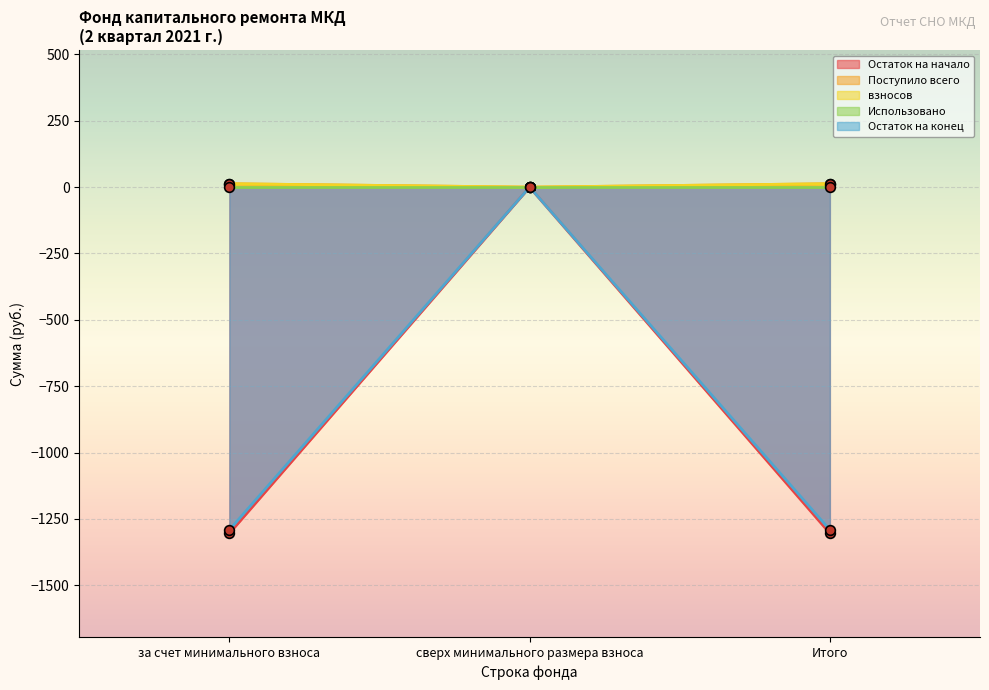

At which label is Остаток на конец closest to 6?

сверх минимального размера взноса